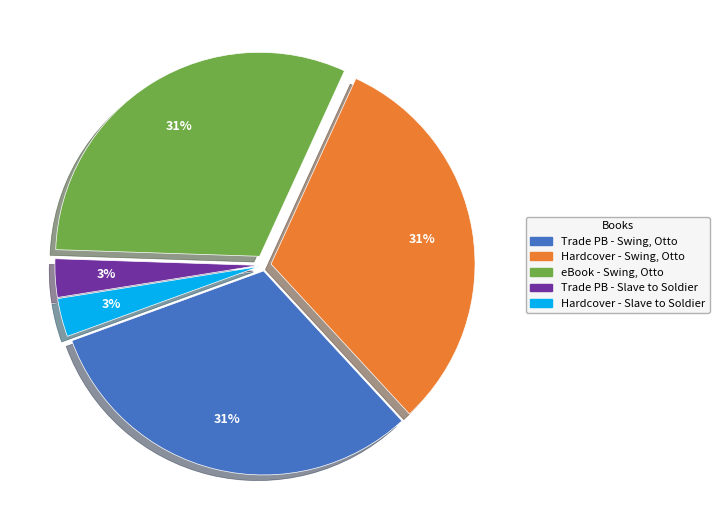

Does any single category account for the majority?

No